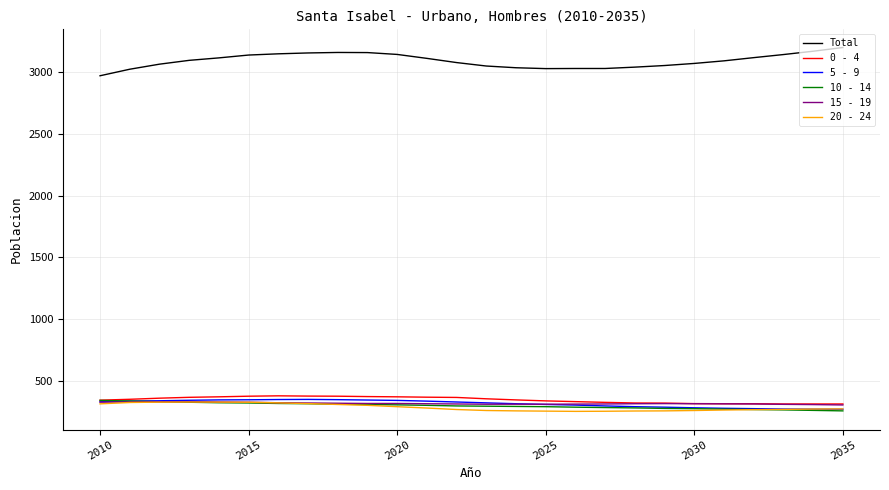

What is the smallest value displayed?

250